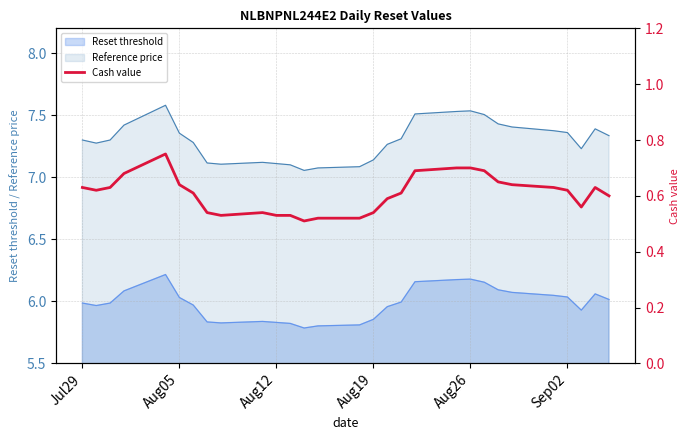

True or false: Reset threshold and Reference price intersect in this chart.

False